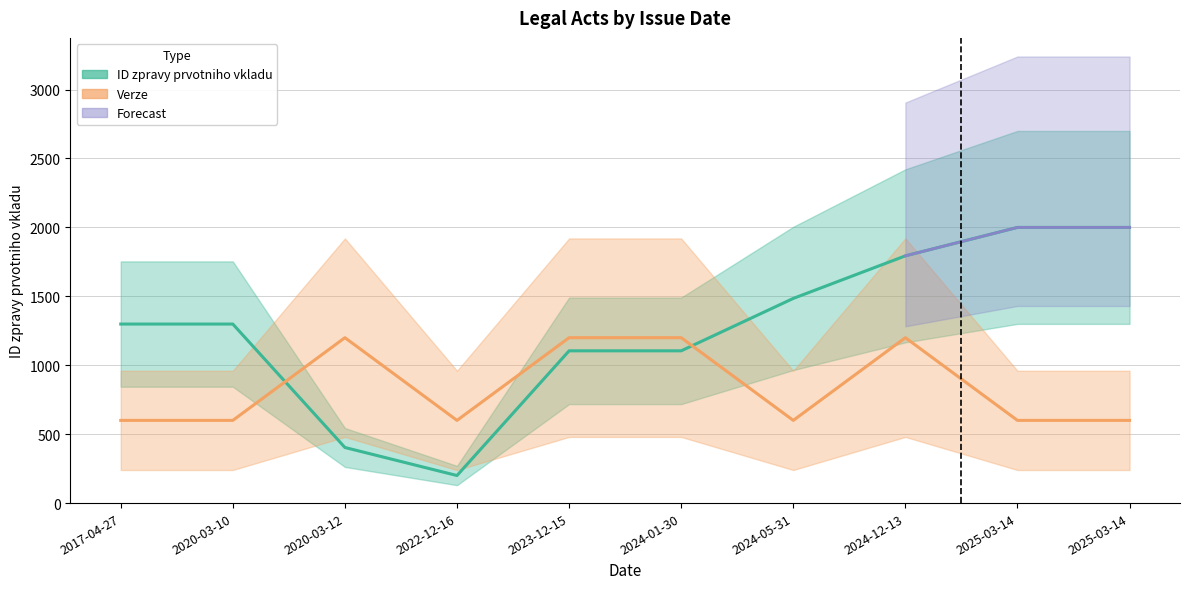

Where do ID zpravy prvotniho vkladu and Verze first cross each other?

2020-03-10 and 2020-03-12